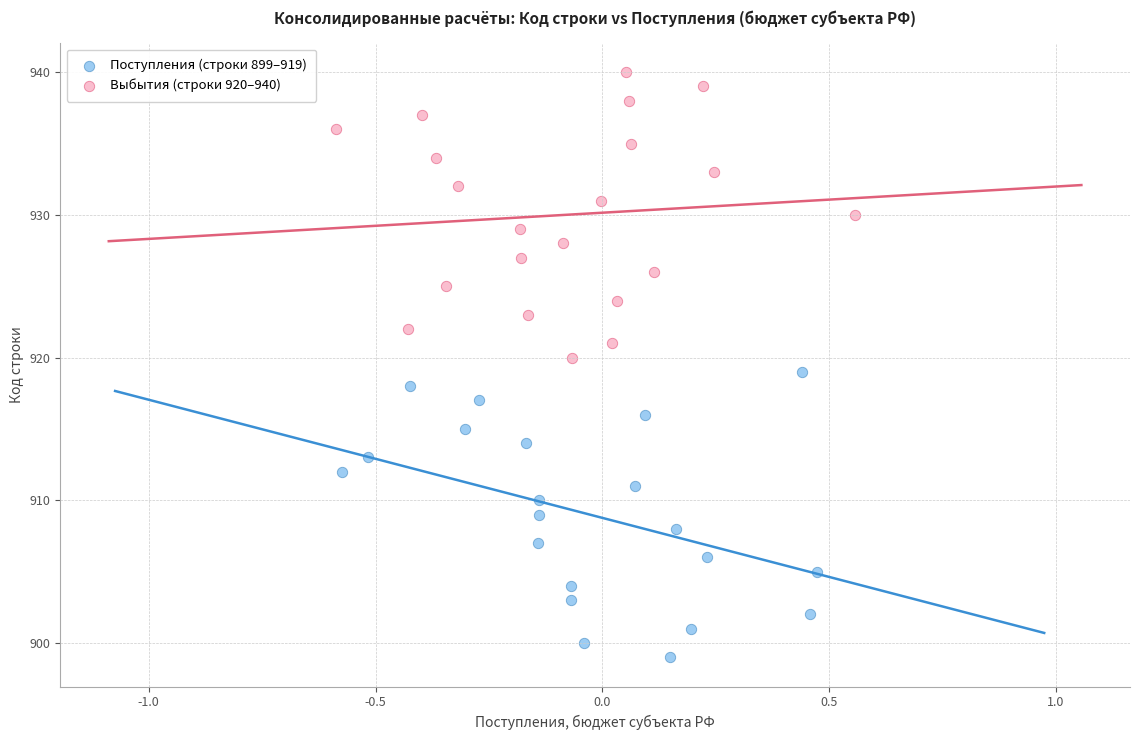

Which series reaches the maximum Y coordinate?

Выбытия (строки 920–940)